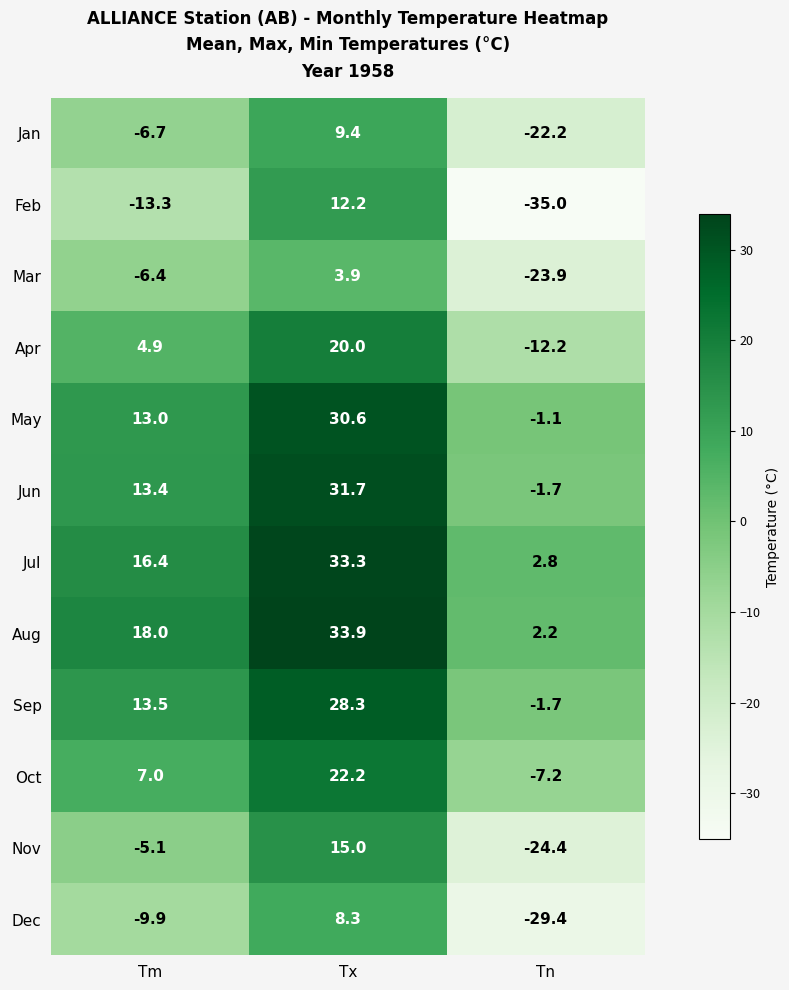

What is the sum of the Jan values at Tm and Tn?

-28.9